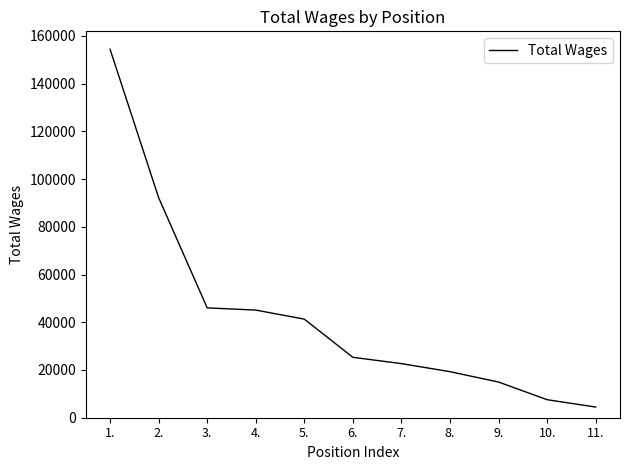

Between 11. and 5., which is larger?

5.